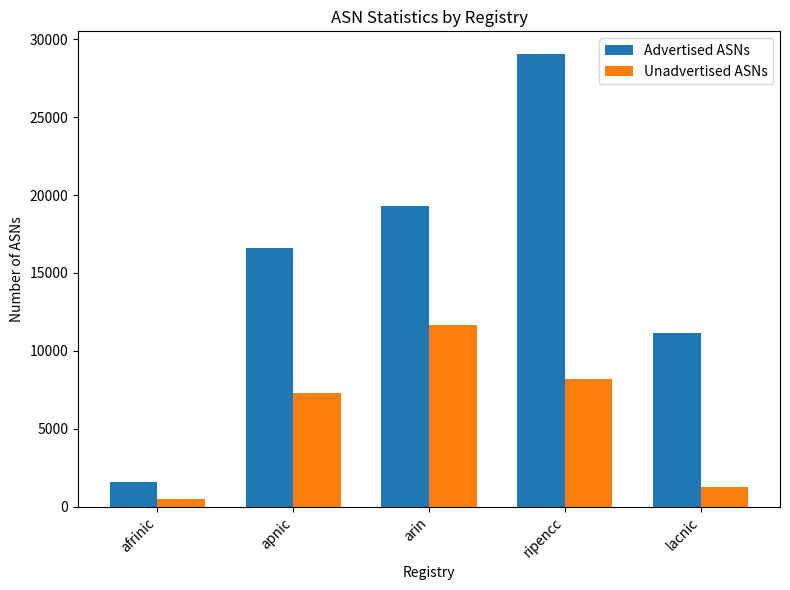

How many bars are there in each group?

2